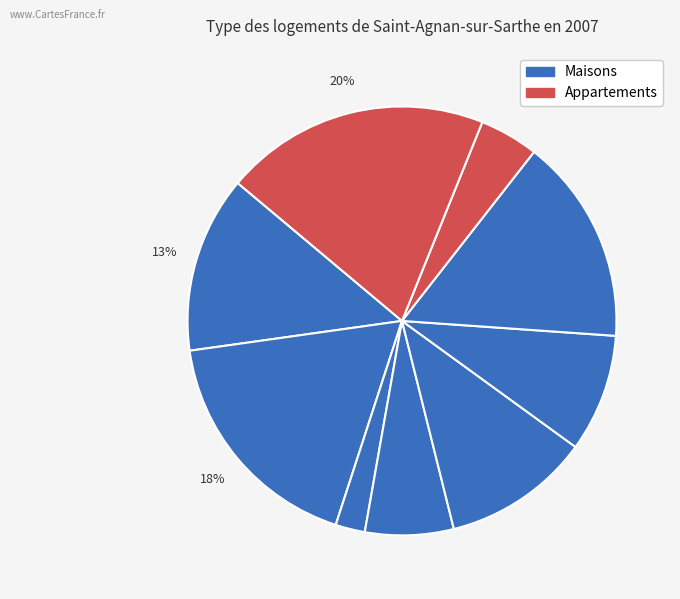

How many segments does this pie chart have?

9